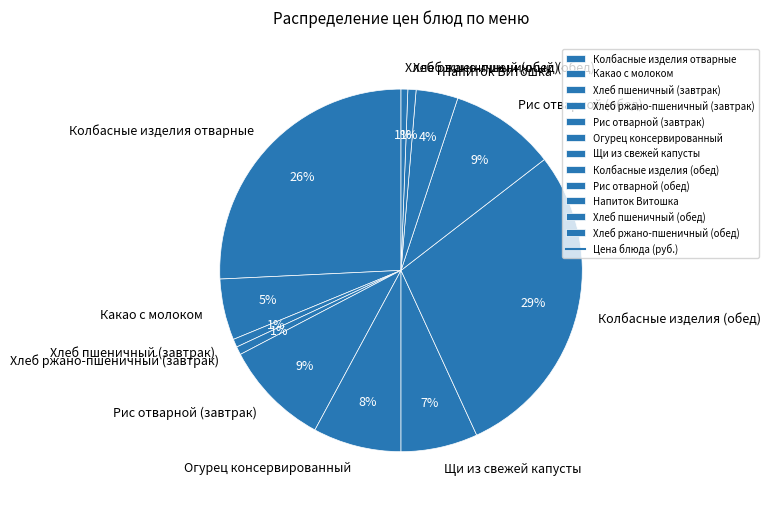

Which slice is the largest?

Колбасные изделия (обед)